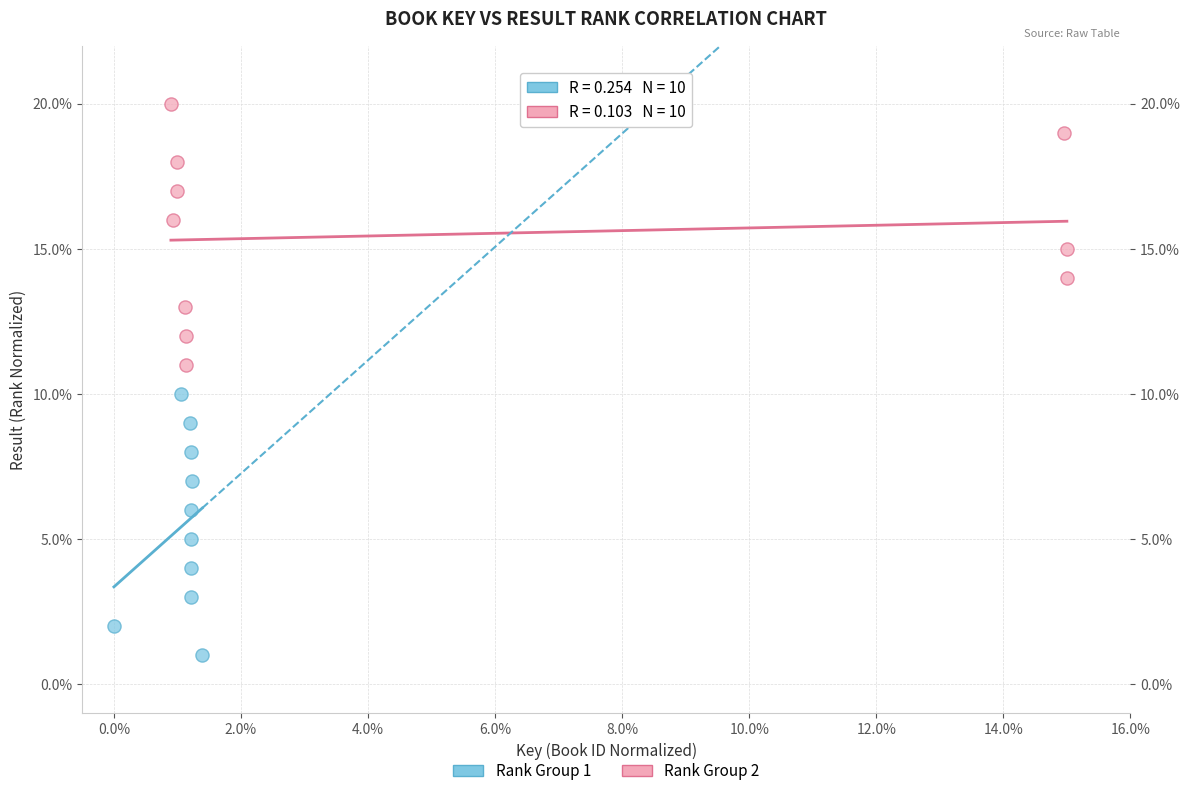

Which series reaches the maximum Y coordinate?

Rank Group 2